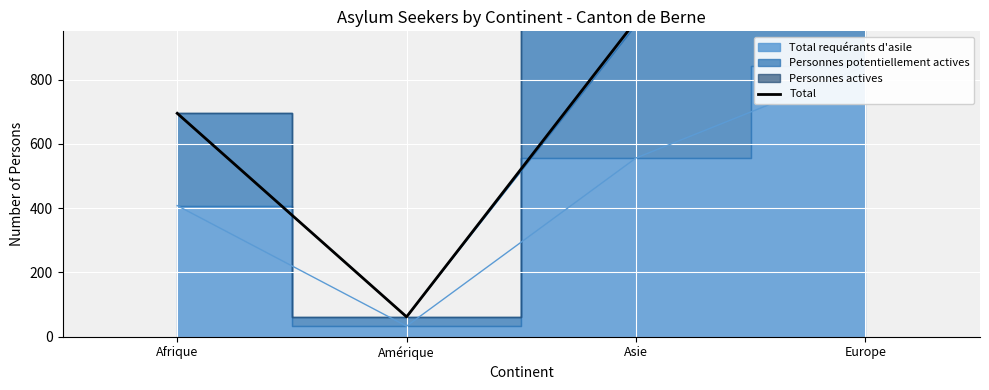

What value does the data have at Asie, to the nearest 50?

1000